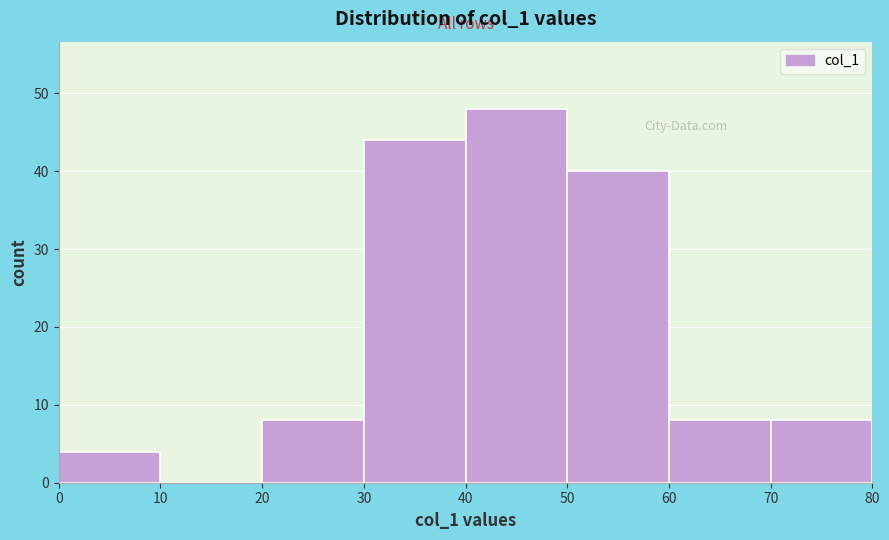

Over which range of the x-axis is the bar tallest?

40 to 50